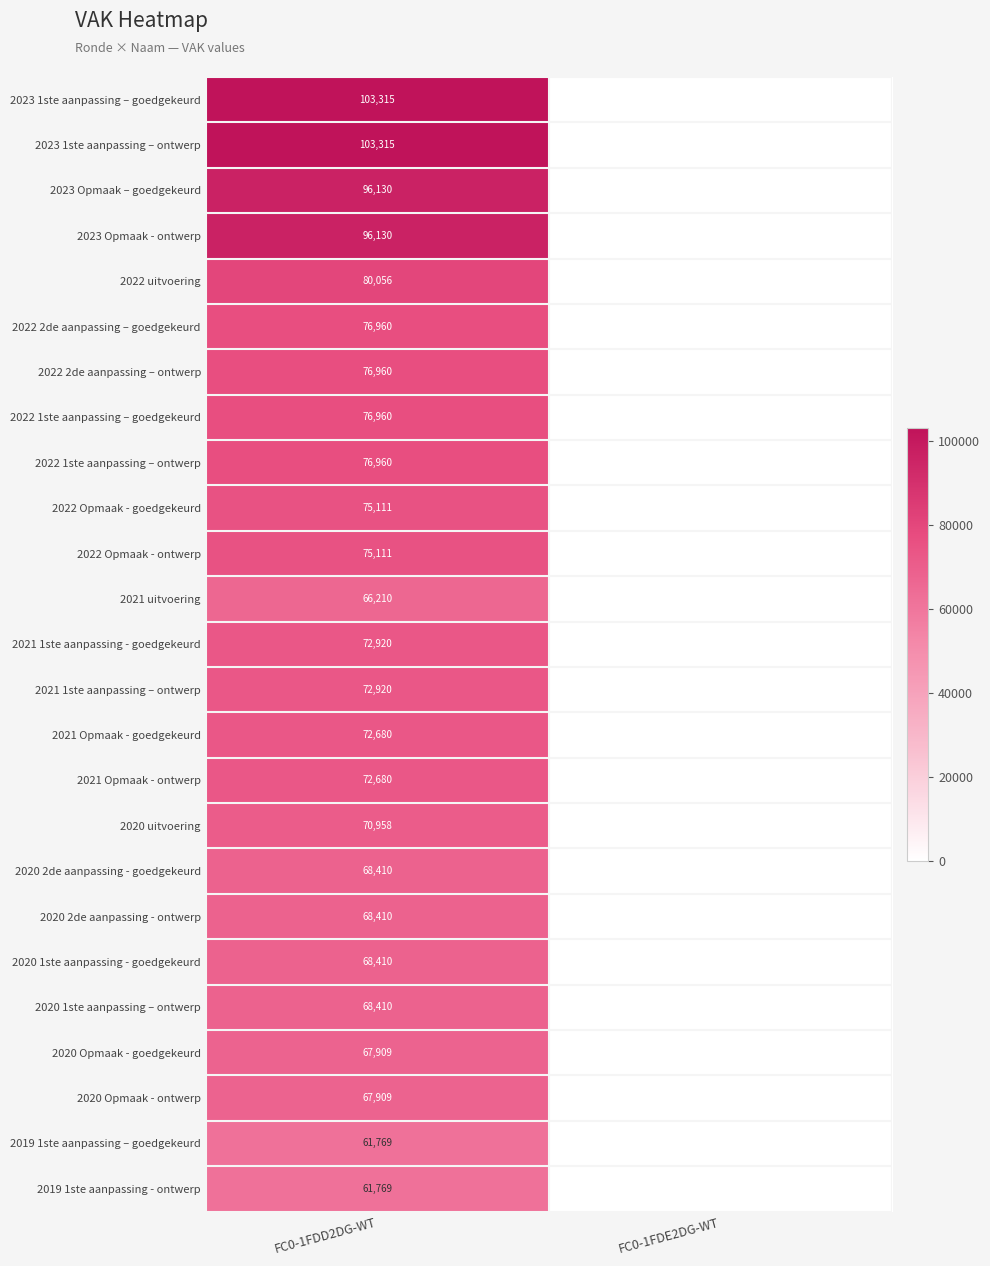

What is the total value across all series at FC0-1FDD2DG-WT?

1898372